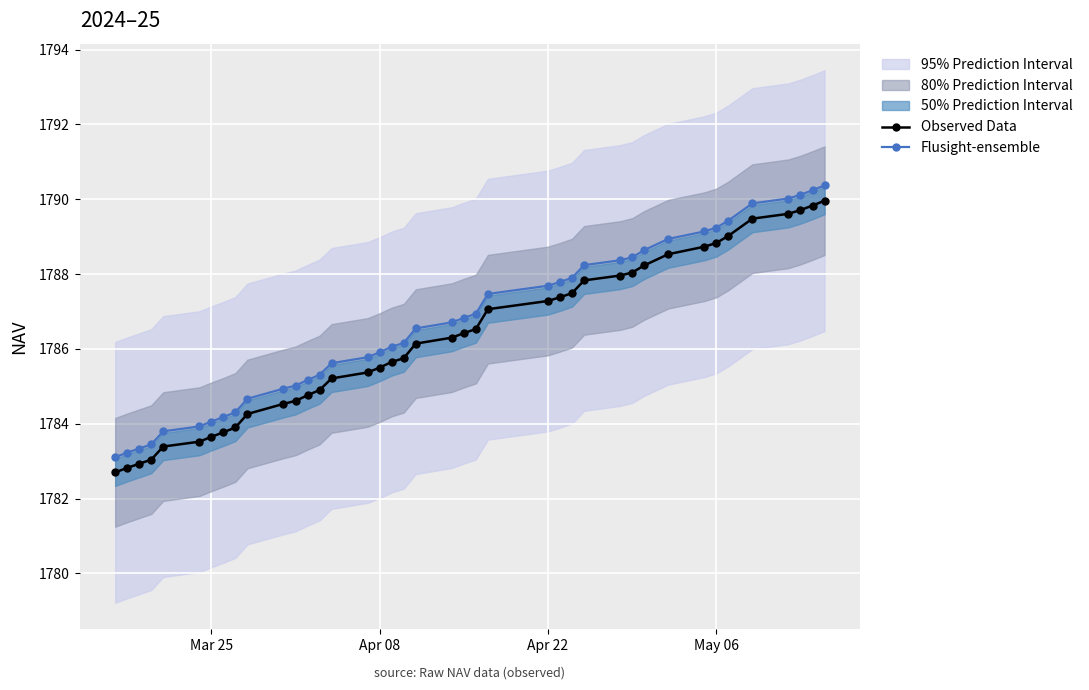

True or false: Flusight-ensemble and Observed Data cross at least once.

False